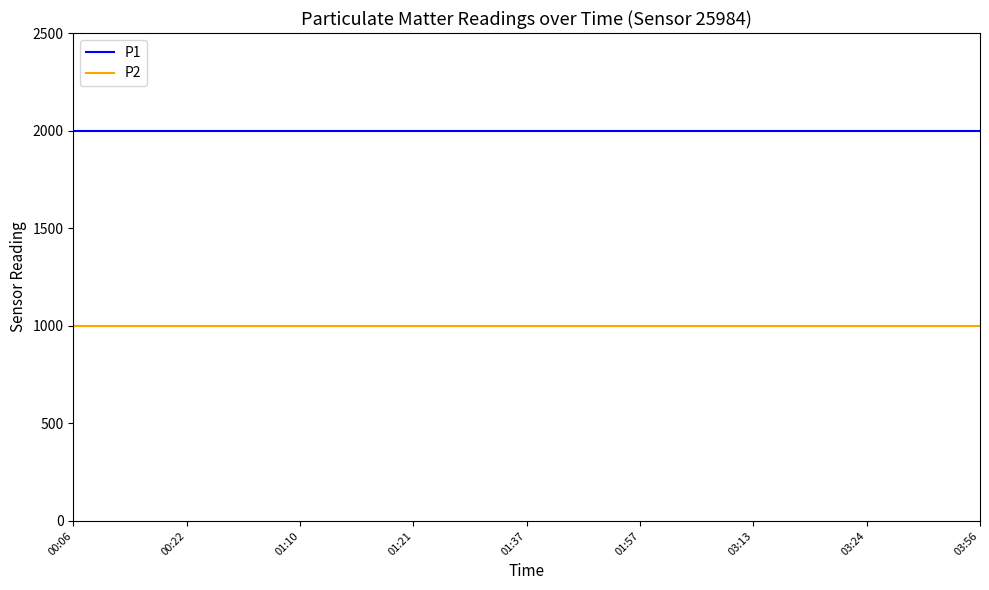

Rank the series by their maximum value, from highest to lowest.

P1, P2